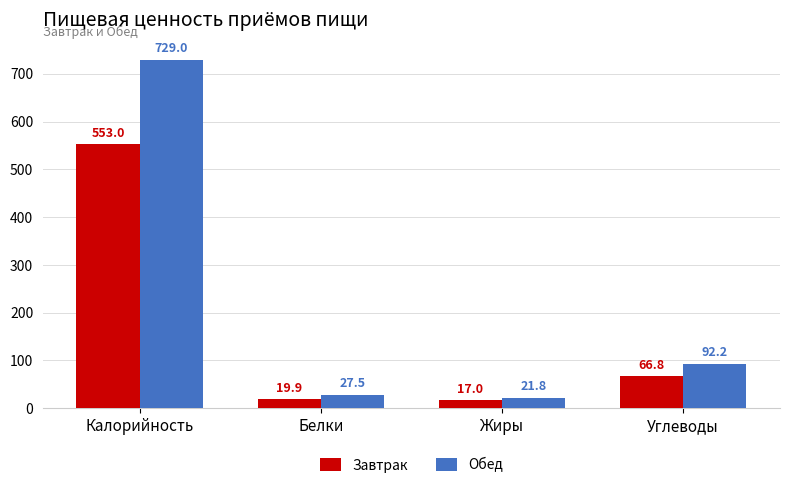

The Завтрак series shows 103.6 at Углеводы. True or false?

False